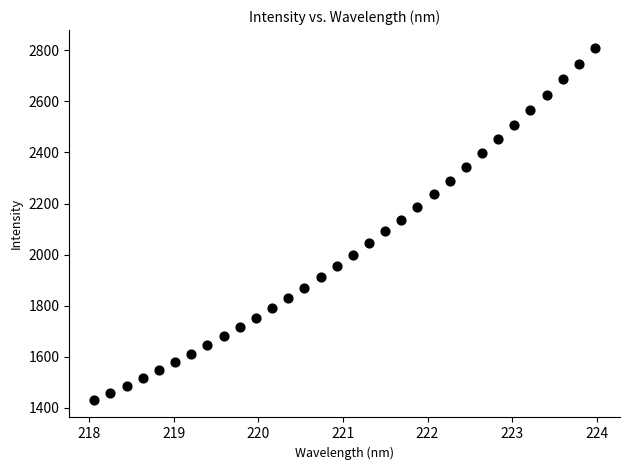

What is the range of Y values (max minus min)?

1379.3